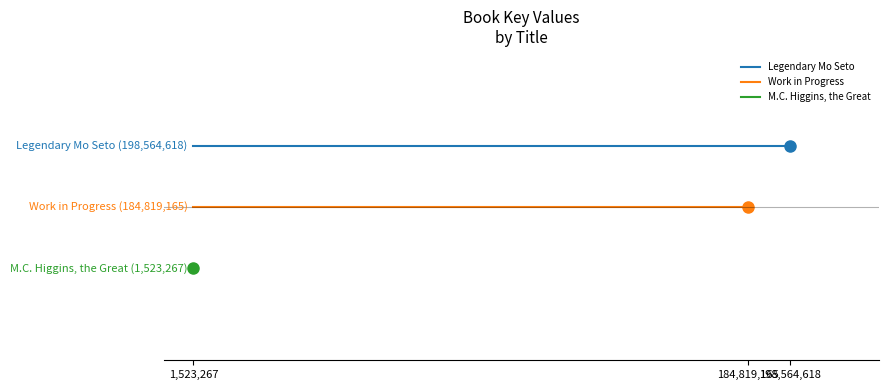

The Work in Progress series shows 0.7 at 1,523,267. True or false?

False